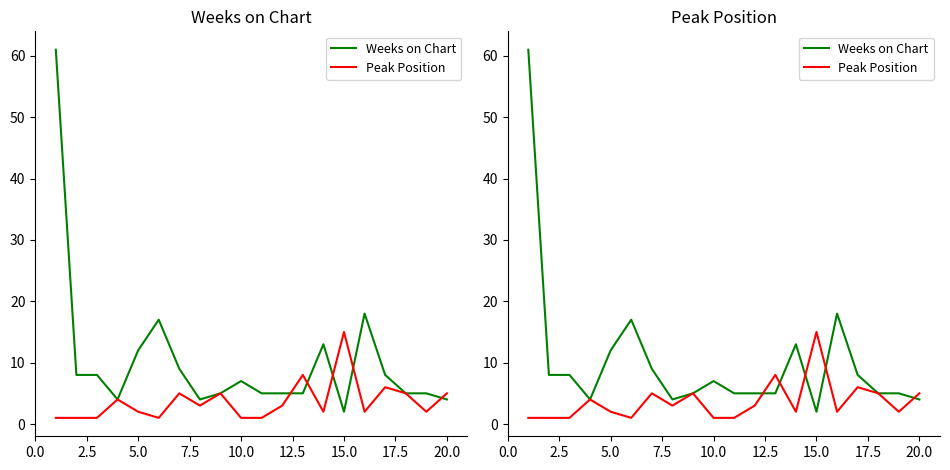

True or false: Peak Position has more than 0 points higher than both neighbors.

True